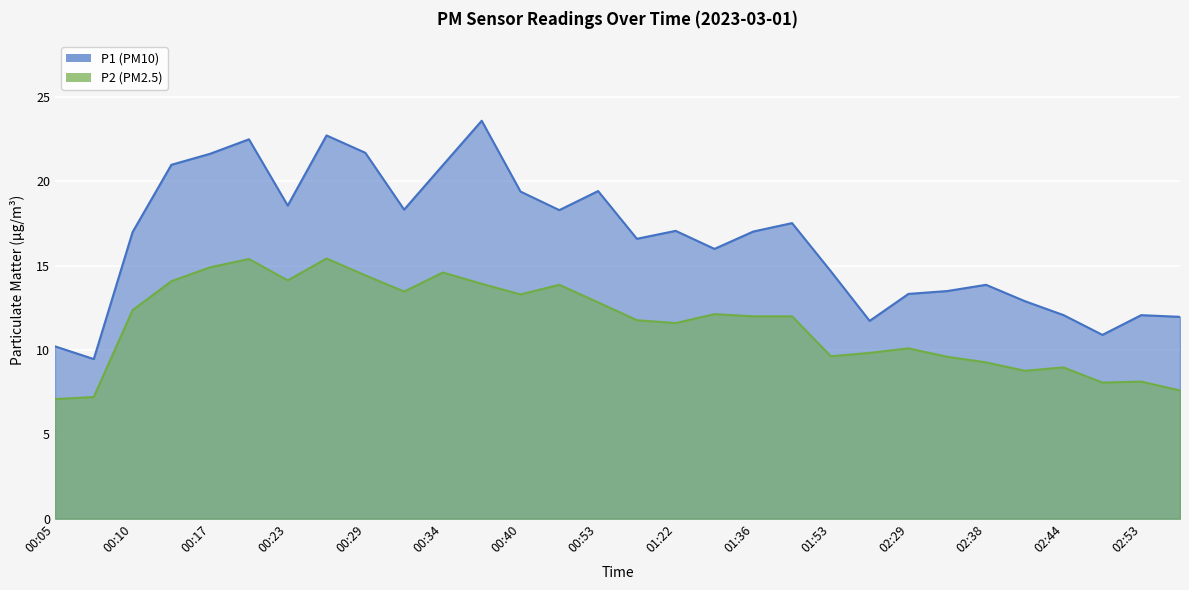

What is the label of the 28th point from the left?

02:48